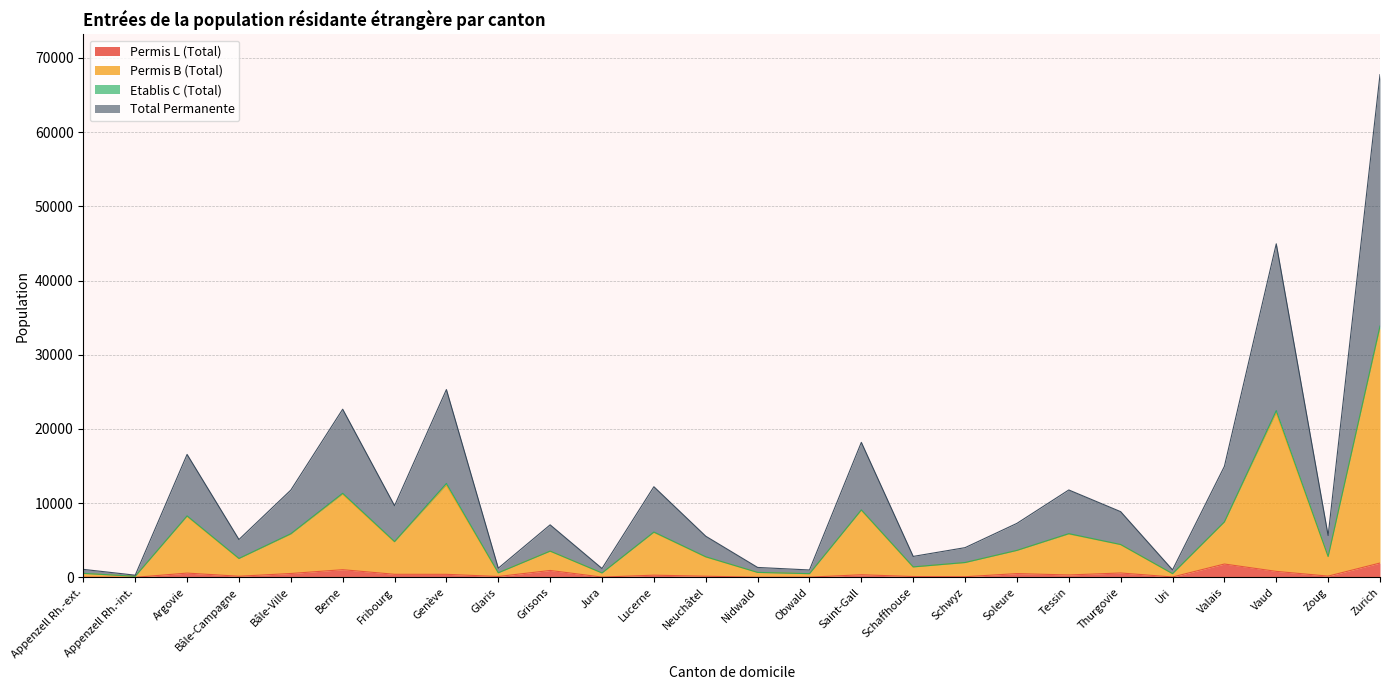

True or false: Total Permanente has more than 1 points higher than both neighbors.

True